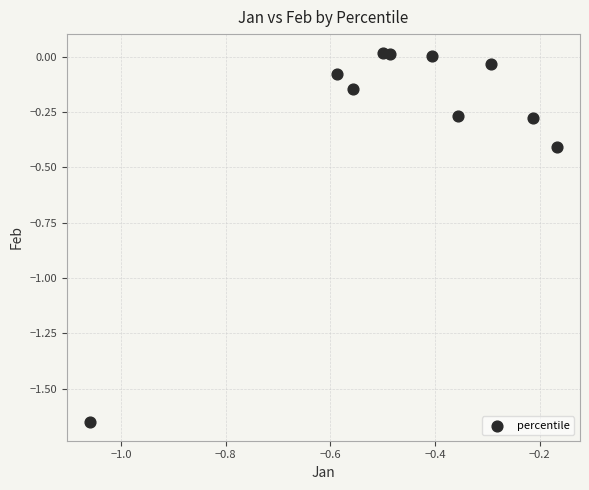

What is the range of Y values (max minus min)?

1.7